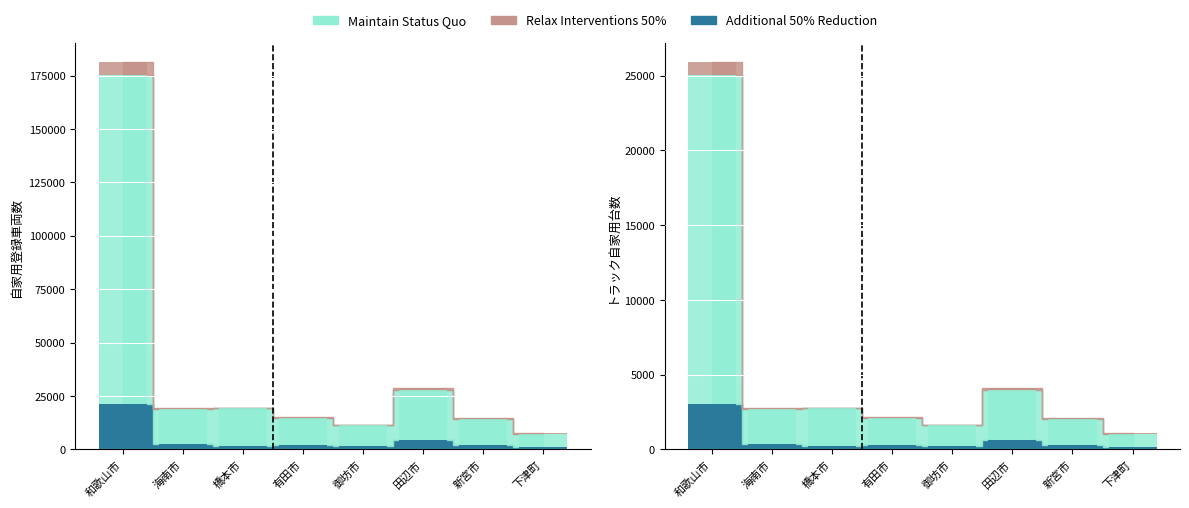

What is the spread (max minus min) of values at 海南市?

1846.3